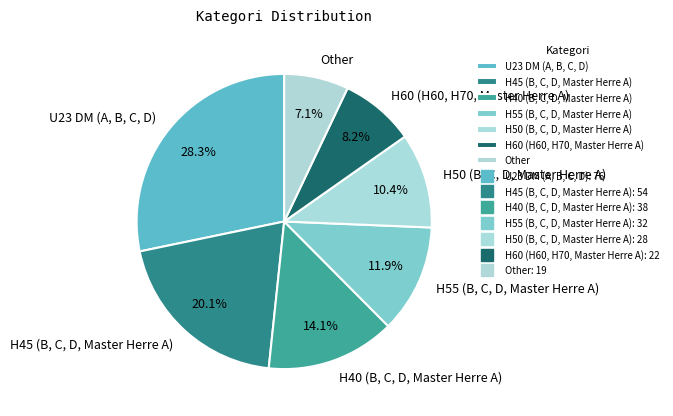

What is the total percentage of H40 (B, C, D, Master Herre A) and H50 (B, C, D, Master Herre A)?

24.5%